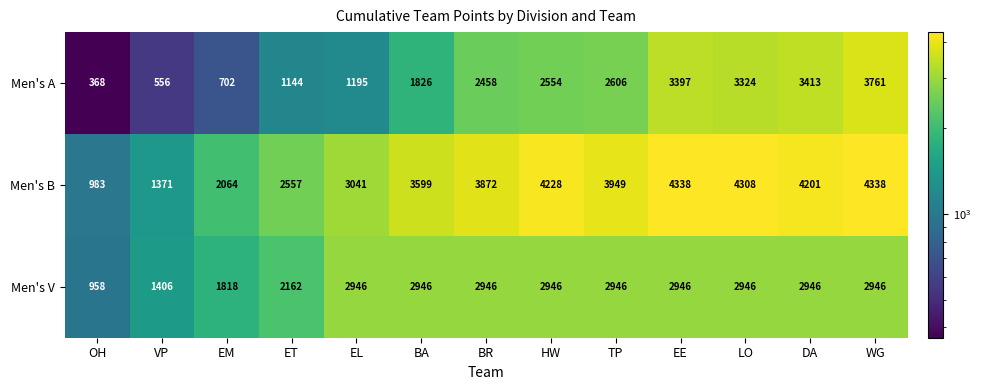

How many data points does each series have?

13